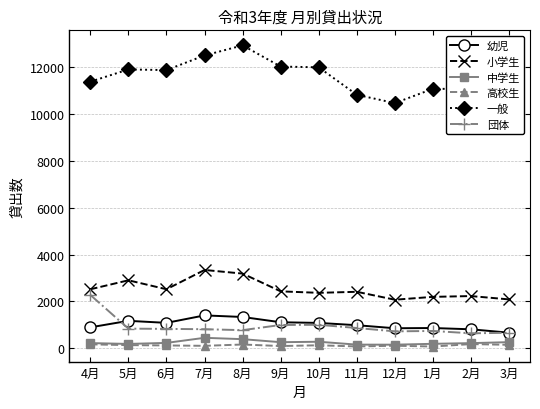

What is the label of the 6th point from the left?

9月